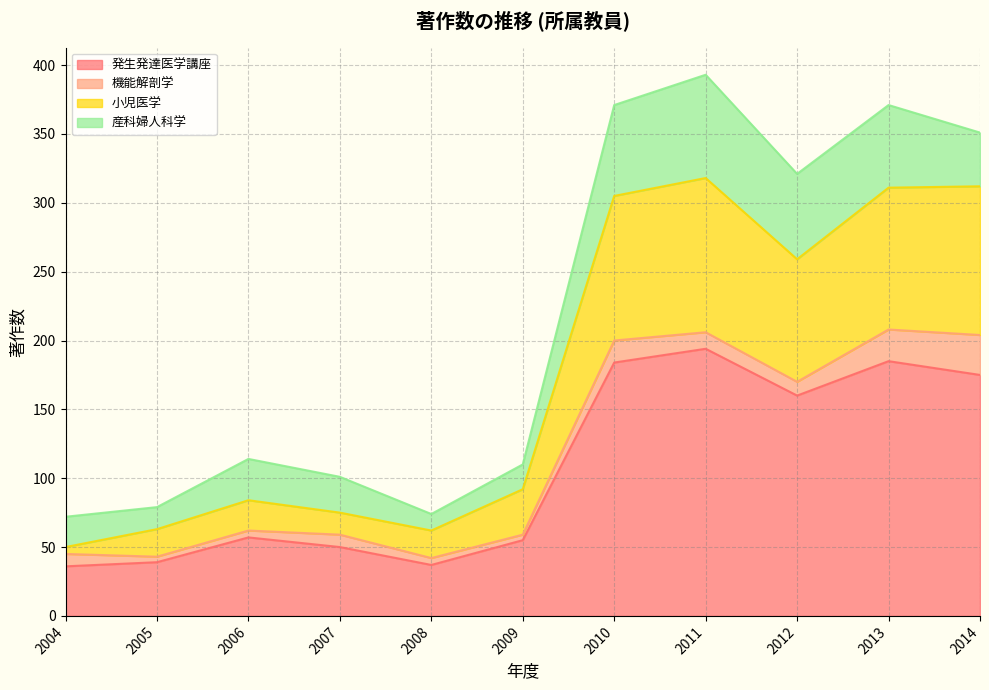

Which category has the highest value in the 発生発達医学講座 series?

2011